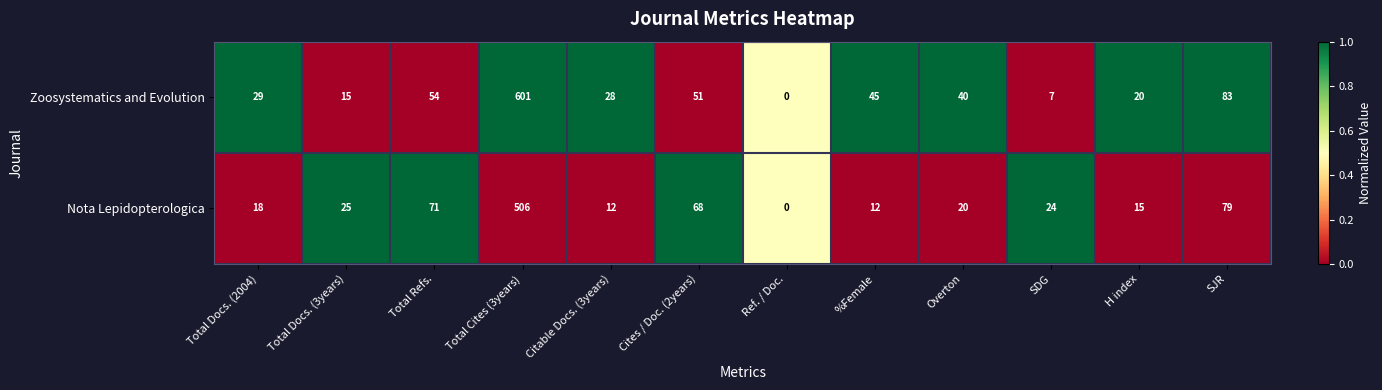

What is the sum of the Zoosystematics and Evolution values at Ref. / Doc. and Total Docs. (3years)?

15